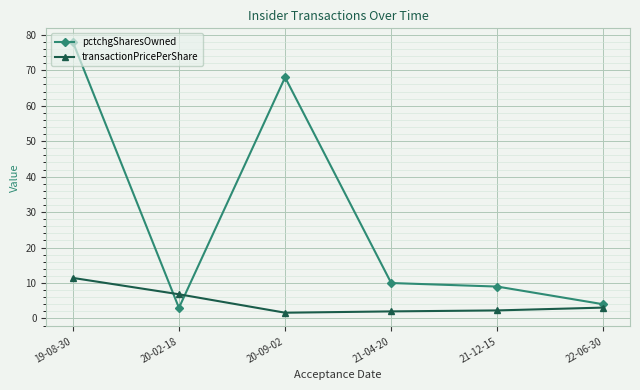

At which category does the chart reach its peak across all series?

19-08-30